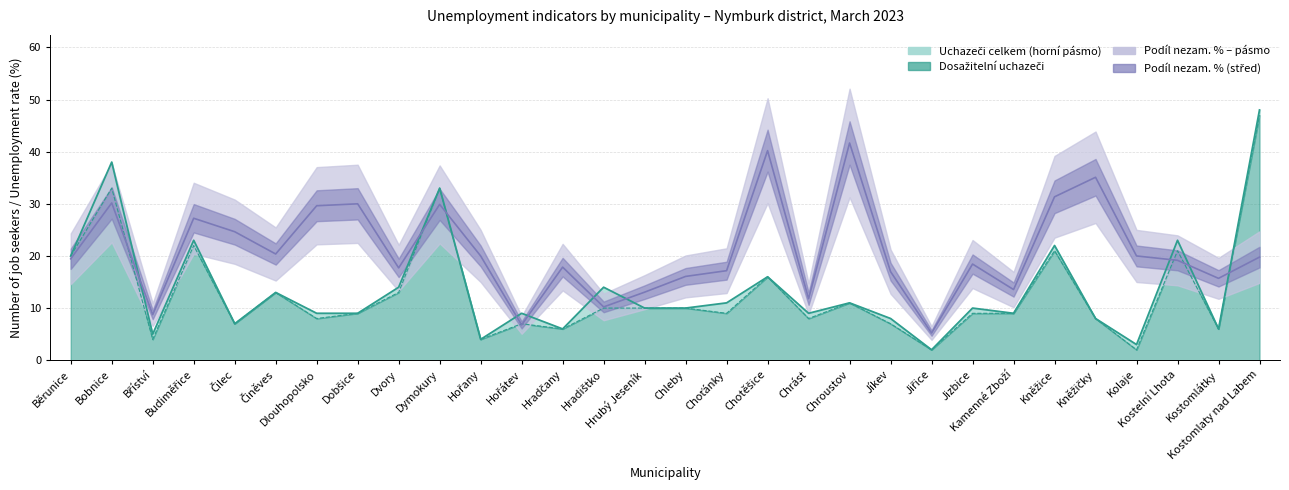

Is it true that Podíl nezam. % equals 11.8 at Chrást?

True